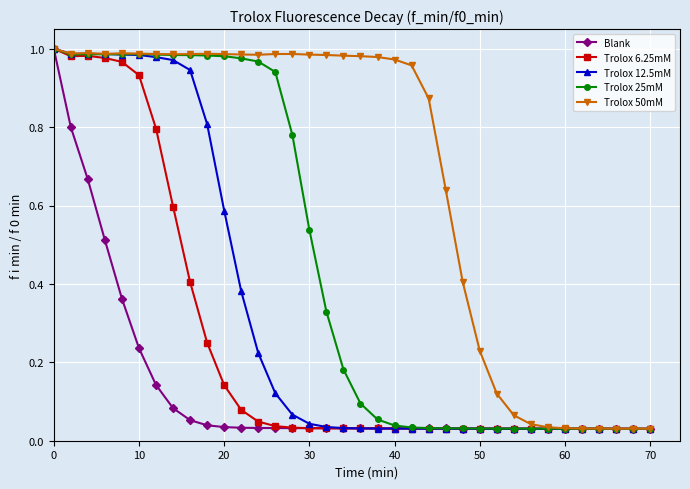

True or false: Trolox 6.25mM has more than 1 interior local peaks.

True